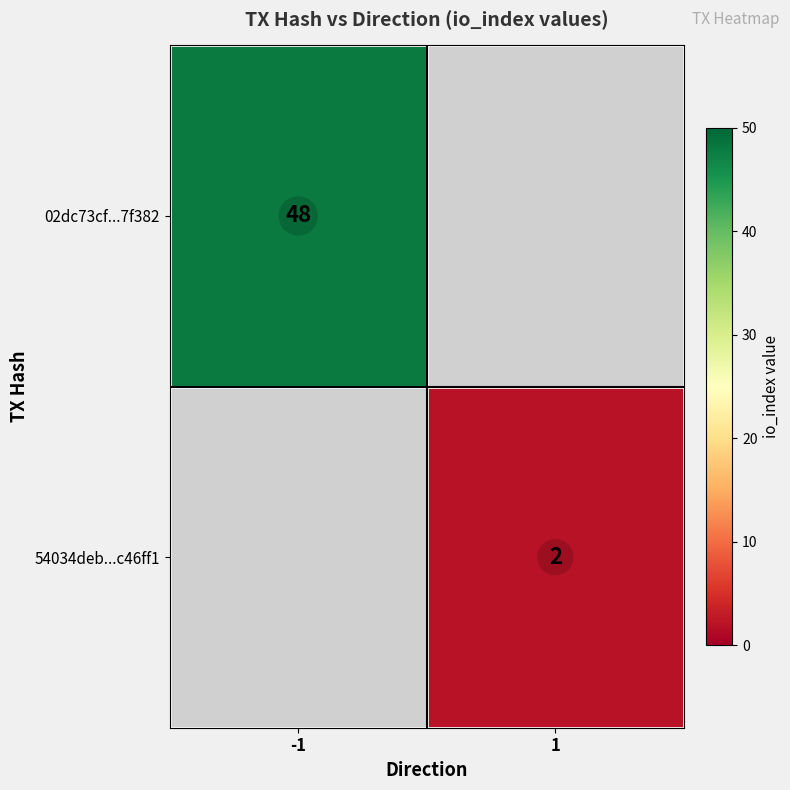

Is it true that 54034deb...c46ff1 equals 3 at 1?

False